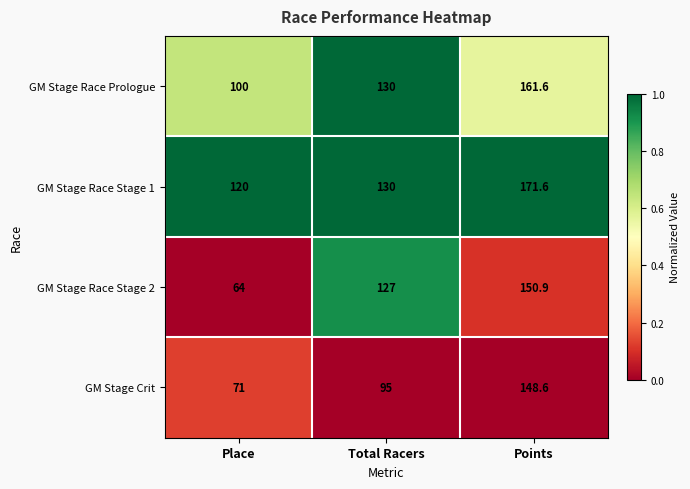

What is the average value of the GM Stage Race Stage 2 series?

114.0